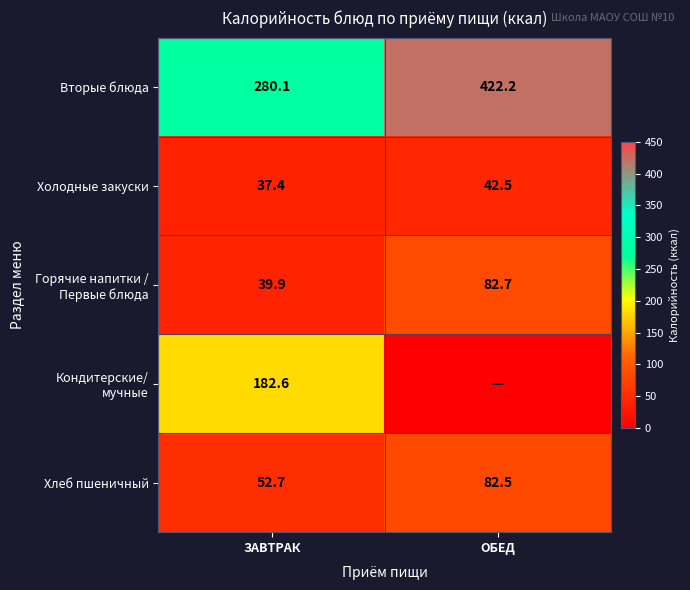

True or false: Вторые блюда has a value of 117.2 at ОБЕД.

False